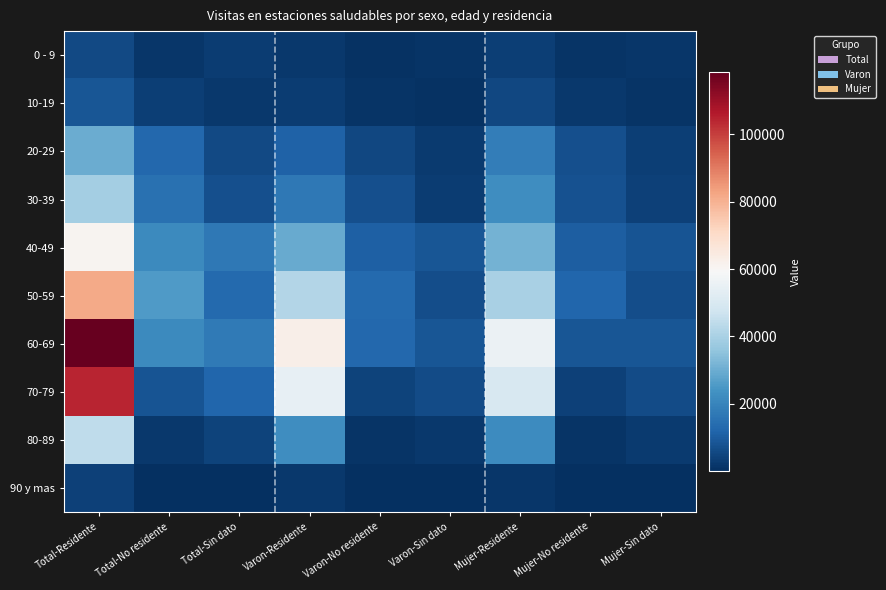

Which has a higher value, Total-Residente or Total-Sin dato?

Total-Residente